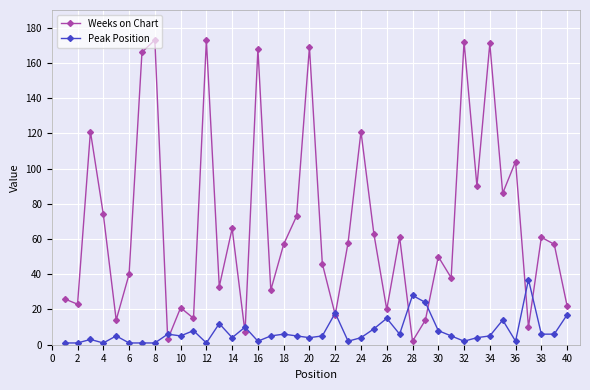

How many interior local peaks does the Weeks on Chart series have?

14